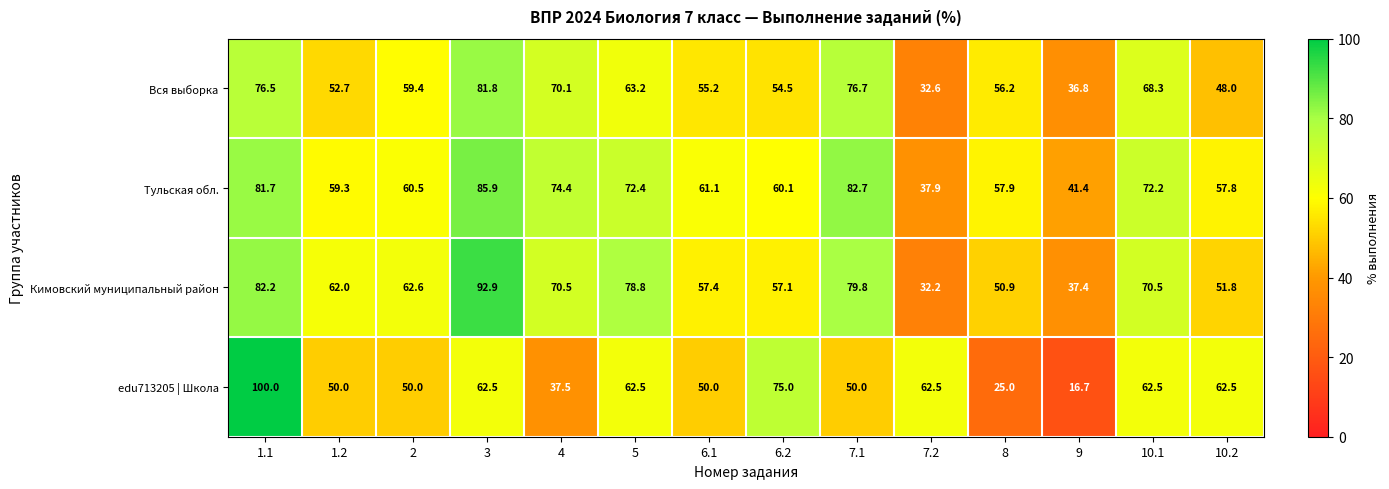

True or false: Тульская обл. has a value of 37.0 at 10.2.

False